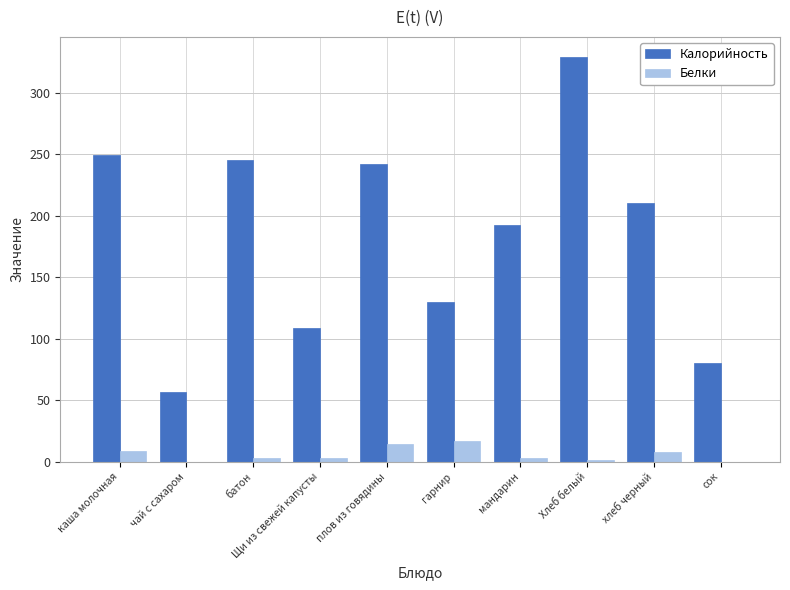

What is the total value across all series at чай с сахаром?

56.9